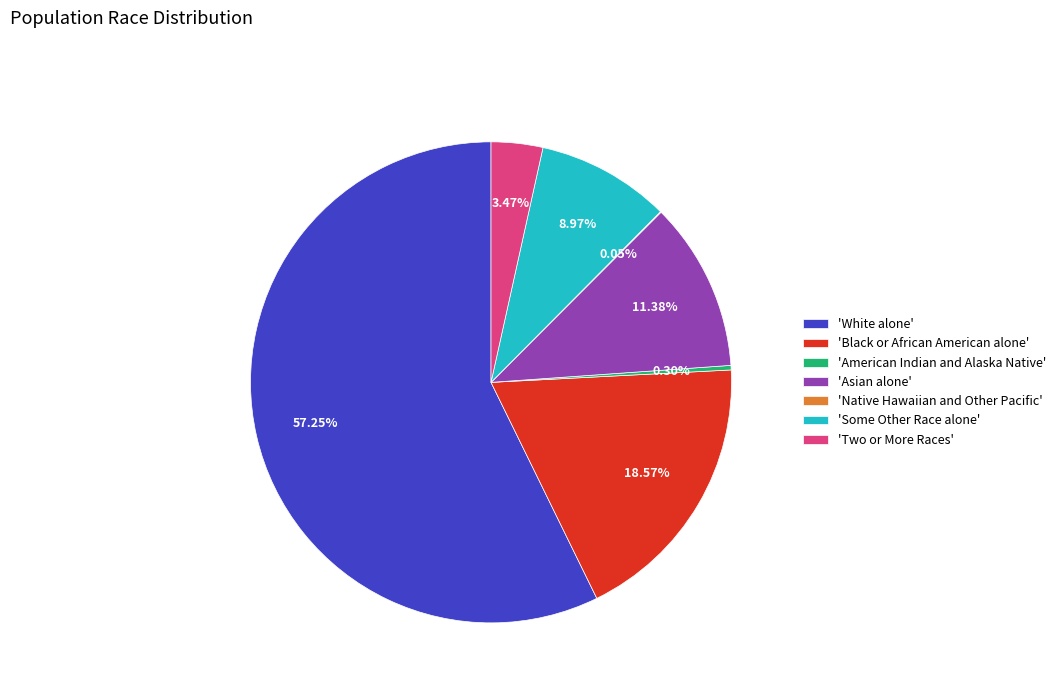

Do 'American Indian and Alaska Native' and 'Some Other Race alone' together represent more than half of the pie?

No